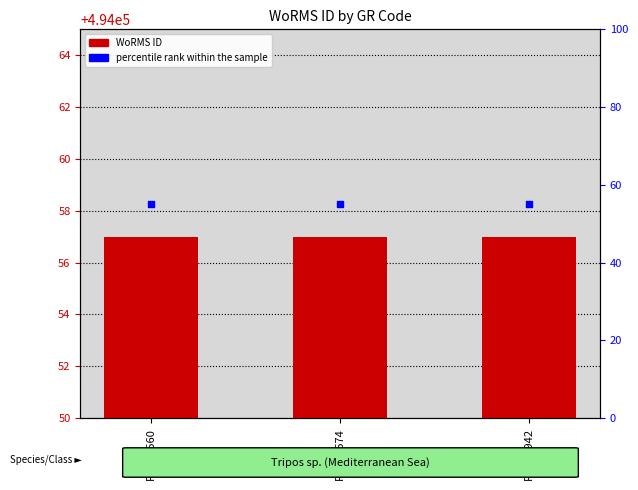

What are all the series names shown in the legend?

WoRMS ID, percentile rank within the sample